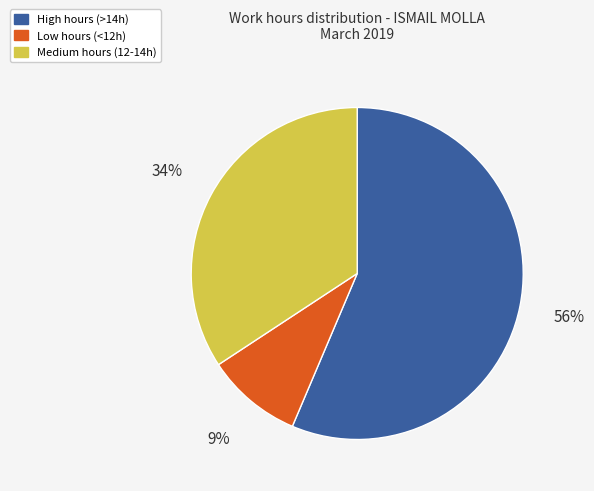

To the nearest percent, what is the average slice percentage?

33%